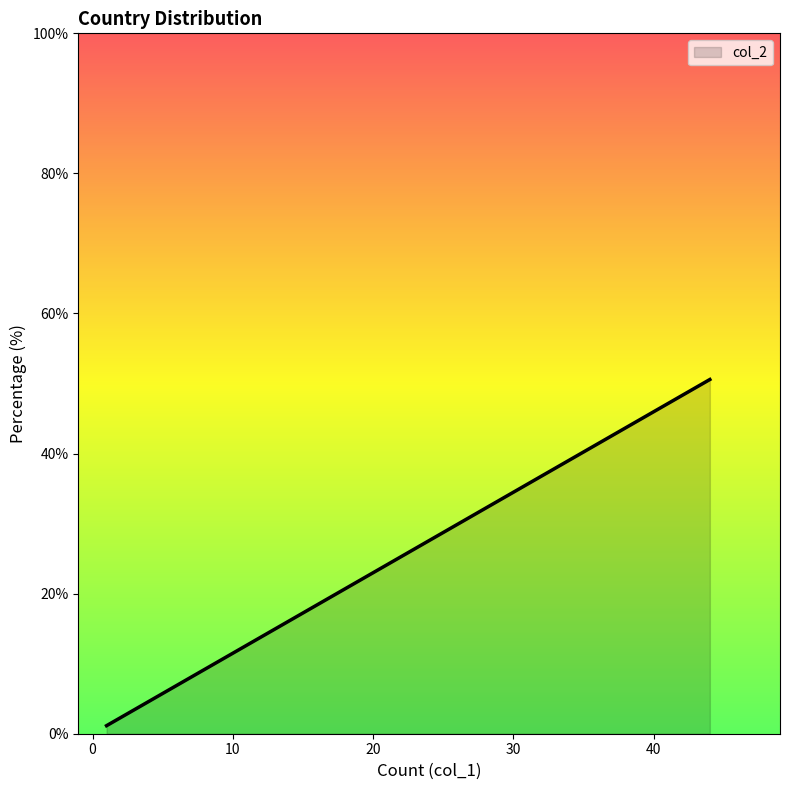

The value at United States is 50.6. True or false?

True